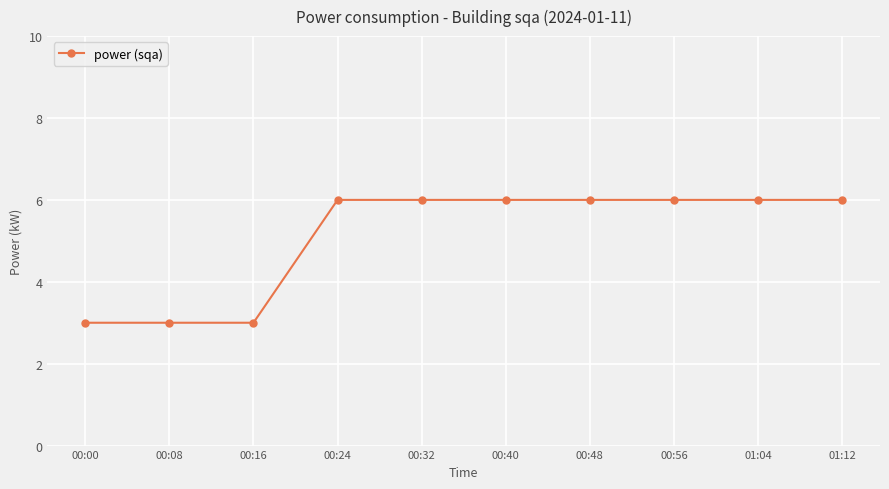

Reading right to left, what are all the values shown in this chart?

01:12=6	01:04=6	00:56=6	00:48=6	00:40=6	00:32=6	00:24=6	00:16=3	00:08=3	00:00=3